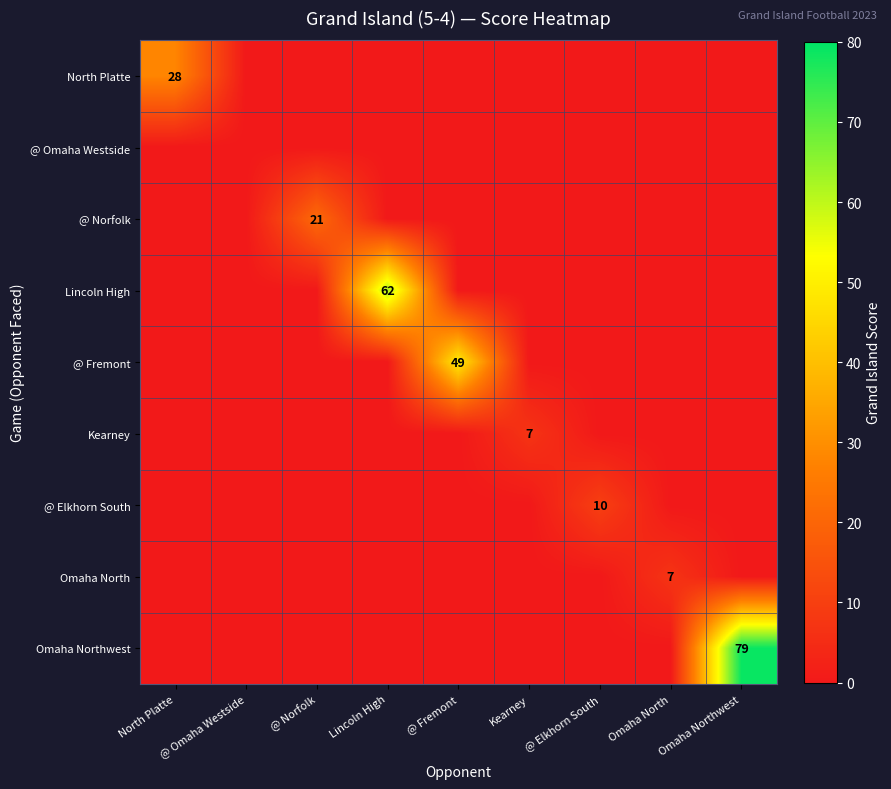

The value of Lincoln High at Lincoln High is 91. True or false?

False